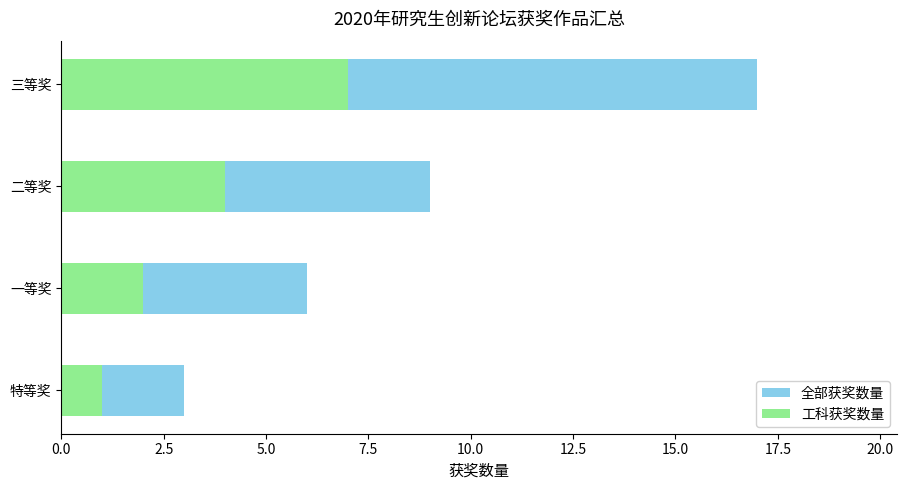

What is the sum of all 工科获奖数量 values?

14